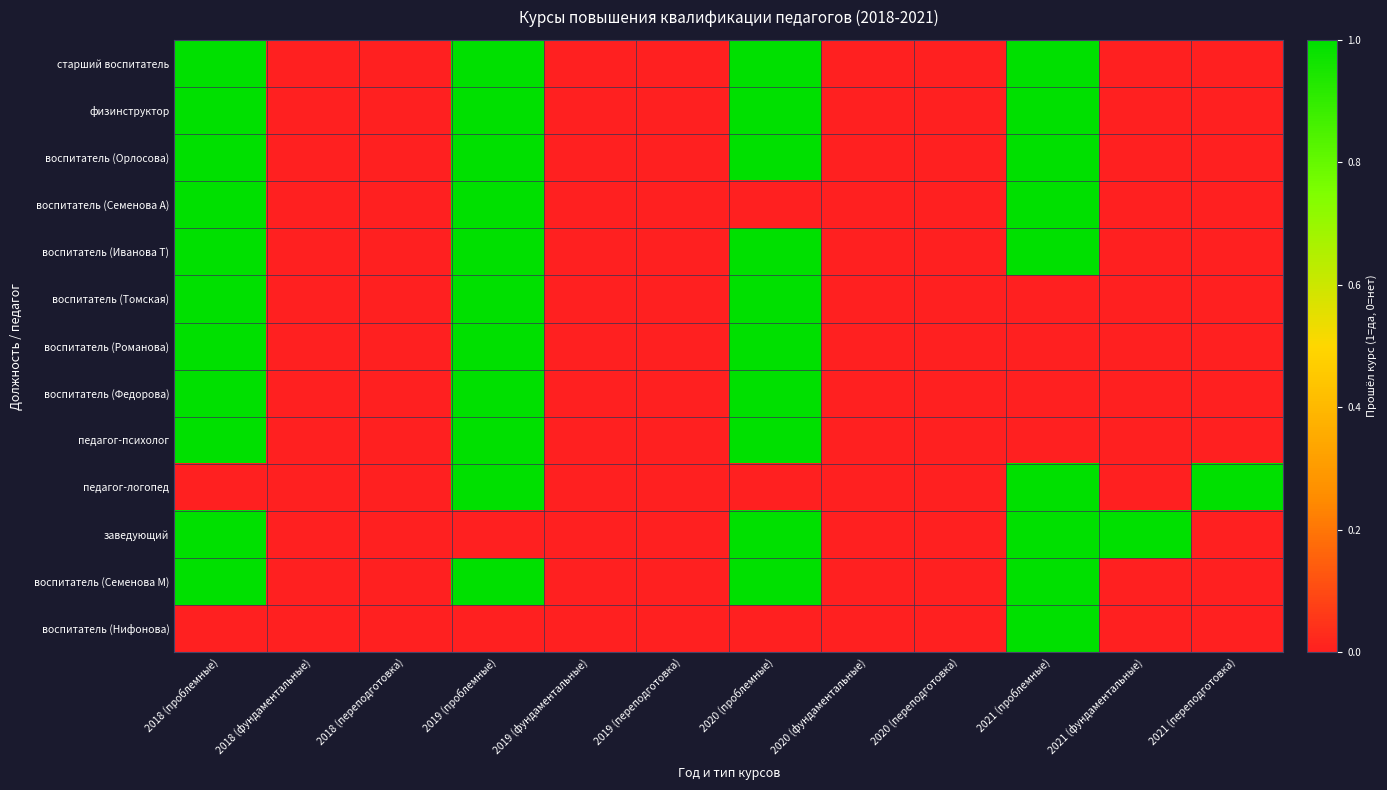

What is the spread (max minus min) of values at 2021 (проблемные)?

1